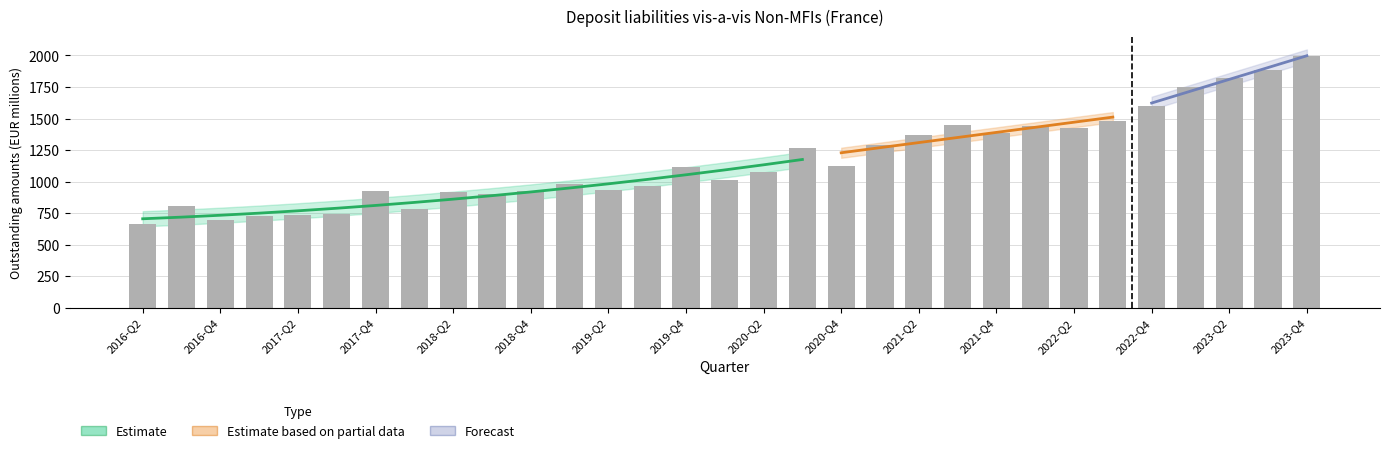

Rank the categories by value from highest to lowest.

2023-Q4, 2023-Q3, 2023-Q2, 2023-Q1, 2022-Q4, 2022-Q3, 2021-Q3, 2022-Q1, 2022-Q2, 2021-Q4, 2021-Q2, 2021-Q1, 2020-Q3, 2020-Q4, 2019-Q4, 2020-Q2, 2020-Q1, 2019-Q1, 2019-Q3, 2019-Q2, 2017-Q4, 2018-Q4, 2018-Q2, 2018-Q3, 2016-Q3, 2018-Q1, 2017-Q3, 2017-Q2, 2017-Q1, 2016-Q4, 2016-Q2